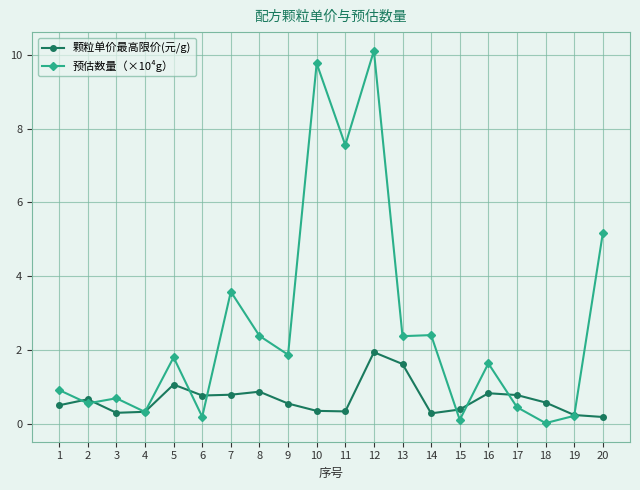

How many lines are shown in the chart?

2